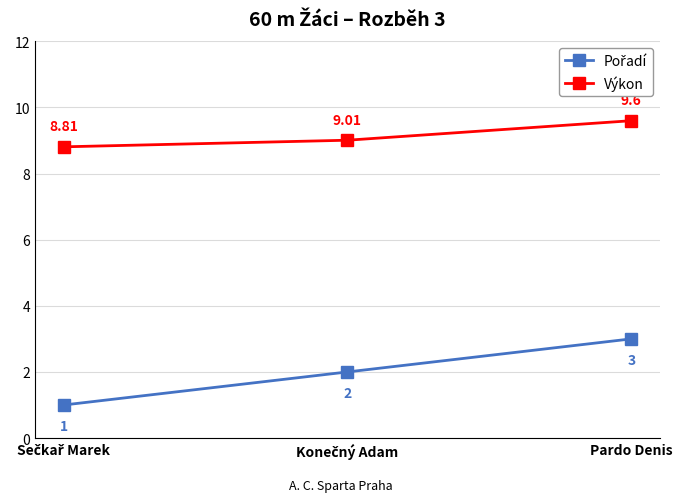

How many data points does each series have?

3